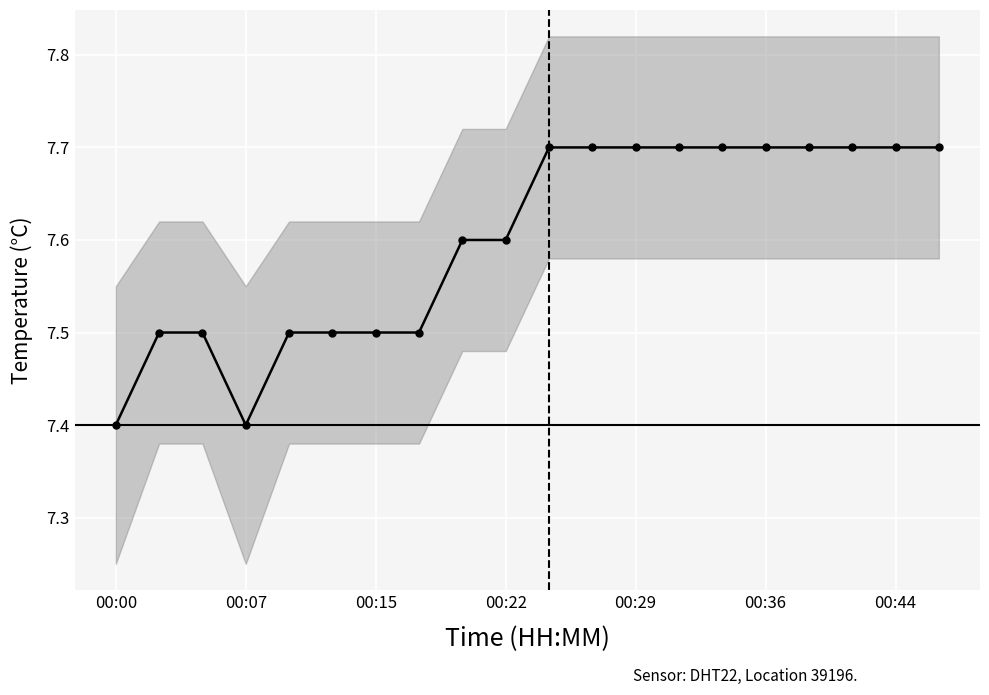

How many values are between 7 and 8?

20